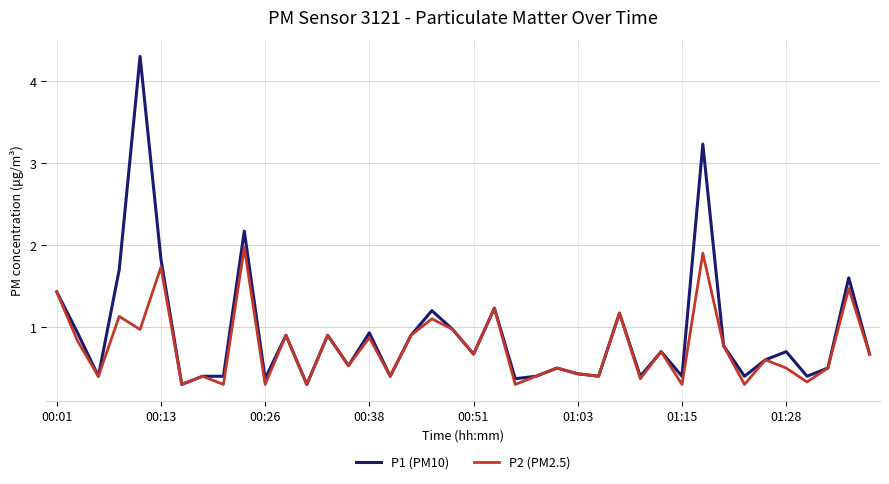

What is the lowest value of the P2 (PM2.5) series?

0.3